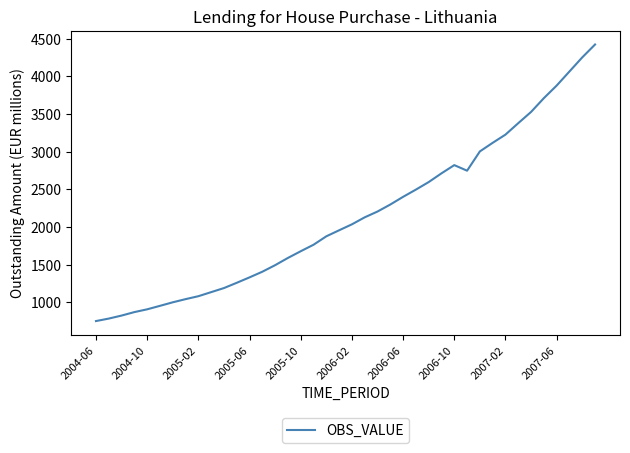

What is the smallest value displayed?

750